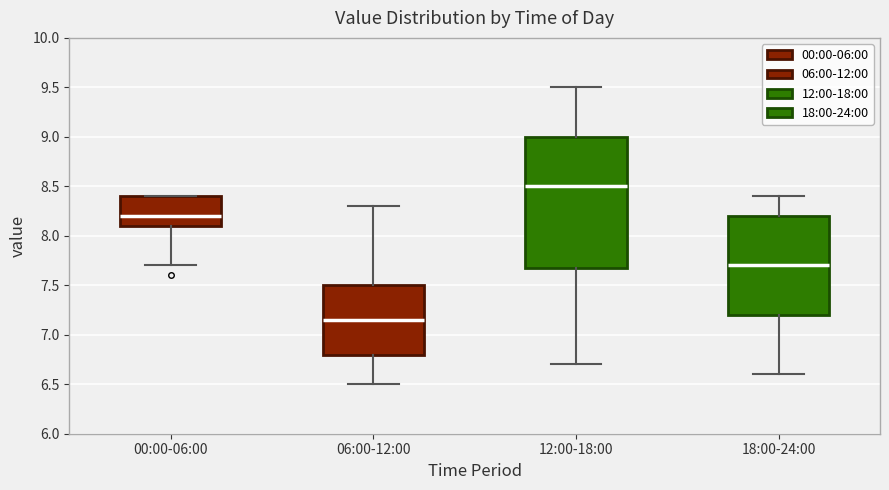

Which box has the highest median line?

12:00-18:00